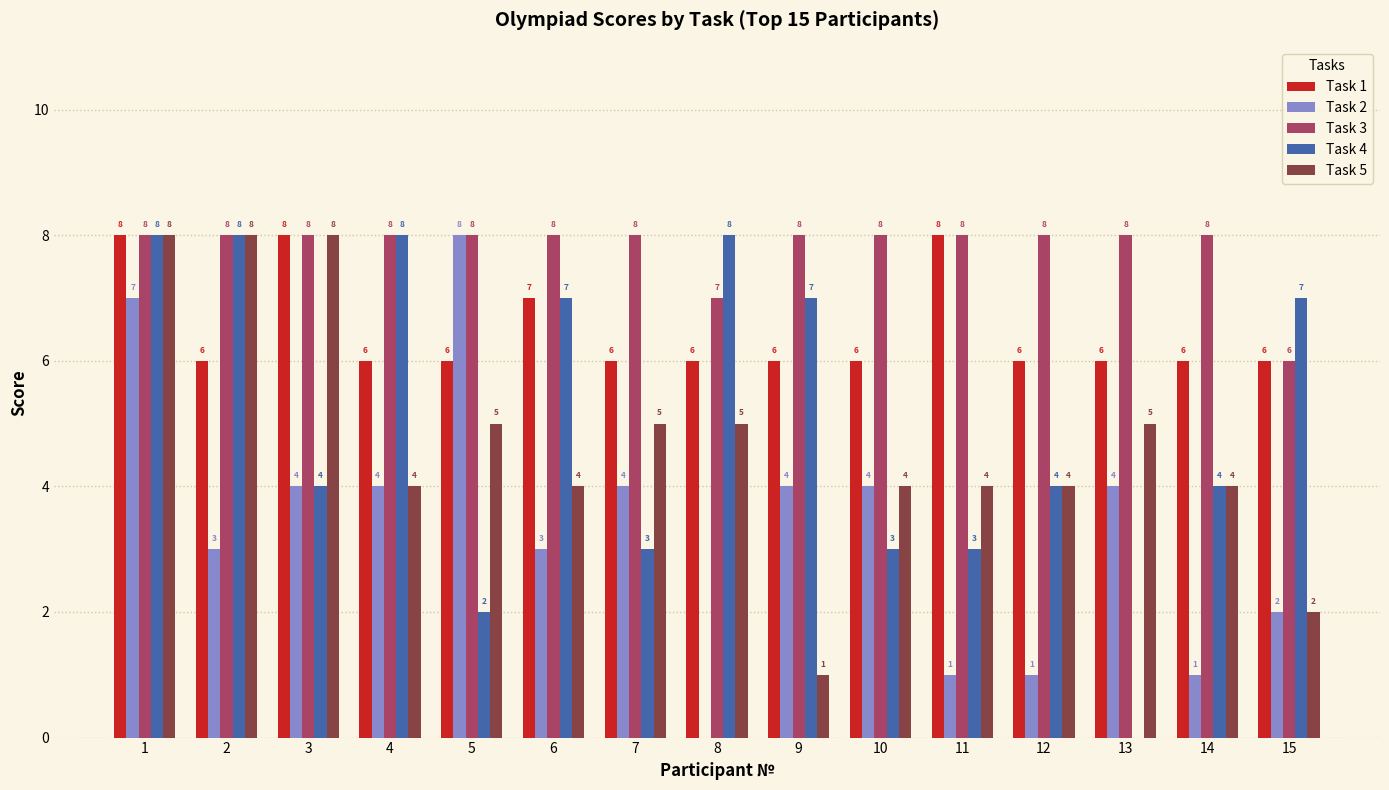

Is it true that Task 1 equals 3 at 2?

False